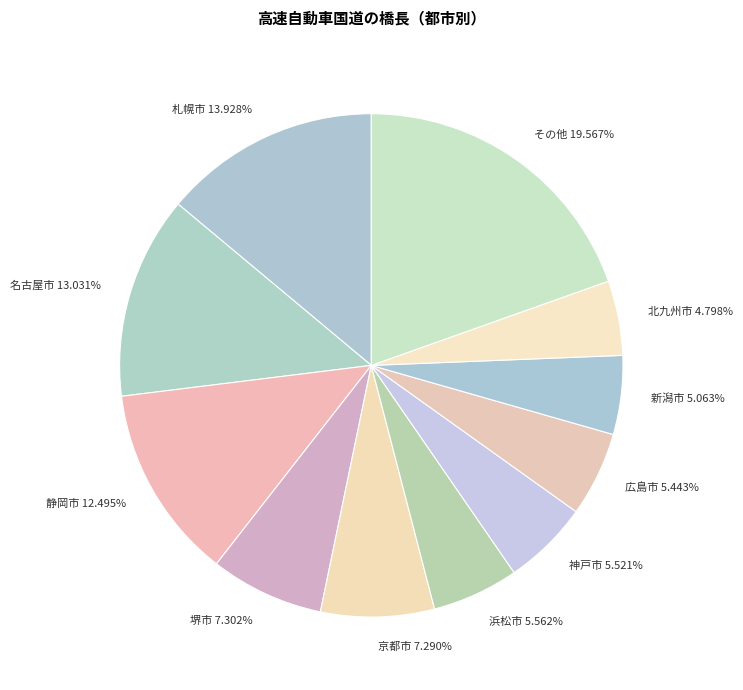

Is there a majority slice in this chart?

No